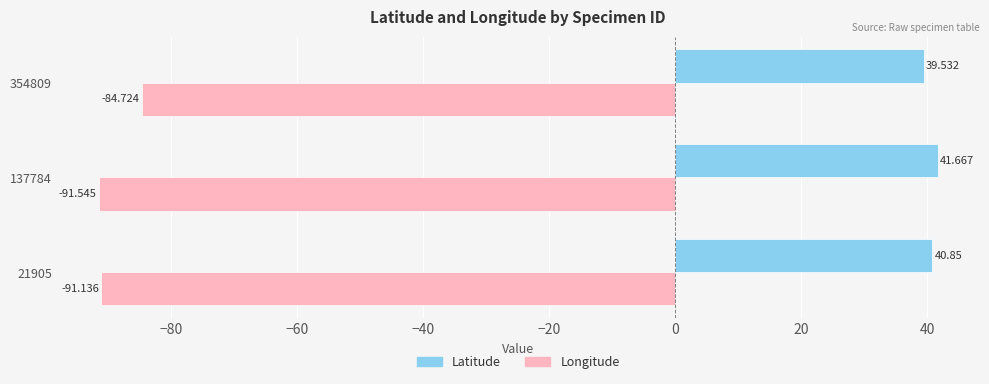

Which series has the widest spread of values?

Longitude